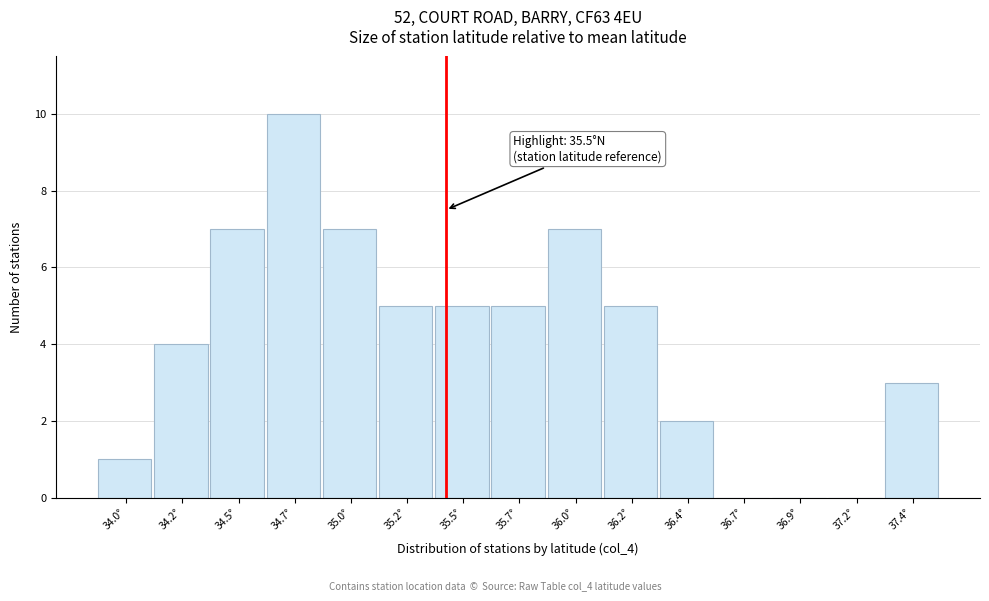

Reading right to left, extract all data points from this chart.

37.4°=3	37.2°=0	36.9°=0	36.7°=0	36.4°=2	36.2°=5	36.0°=7	35.7°=5	35.5°=5	35.2°=5	35.0°=7	34.7°=10	34.5°=7	34.2°=4	34.0°=1